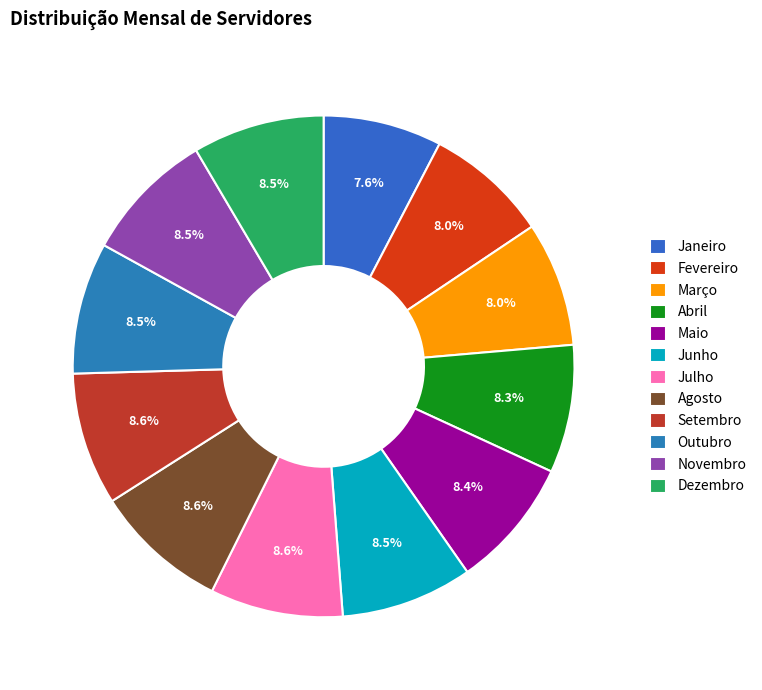

How many segments does this pie chart have?

12